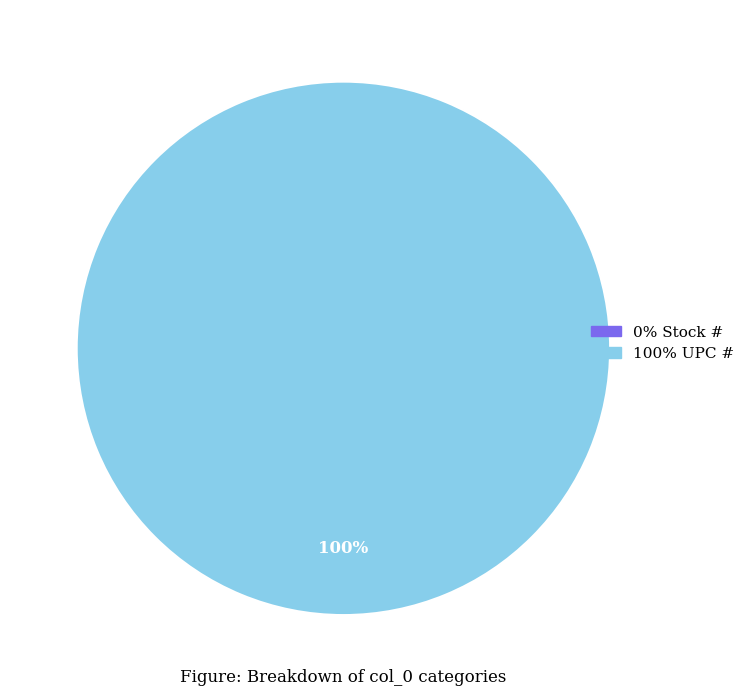

Rank the categories by value from lowest to highest.

Stock #, UPC #